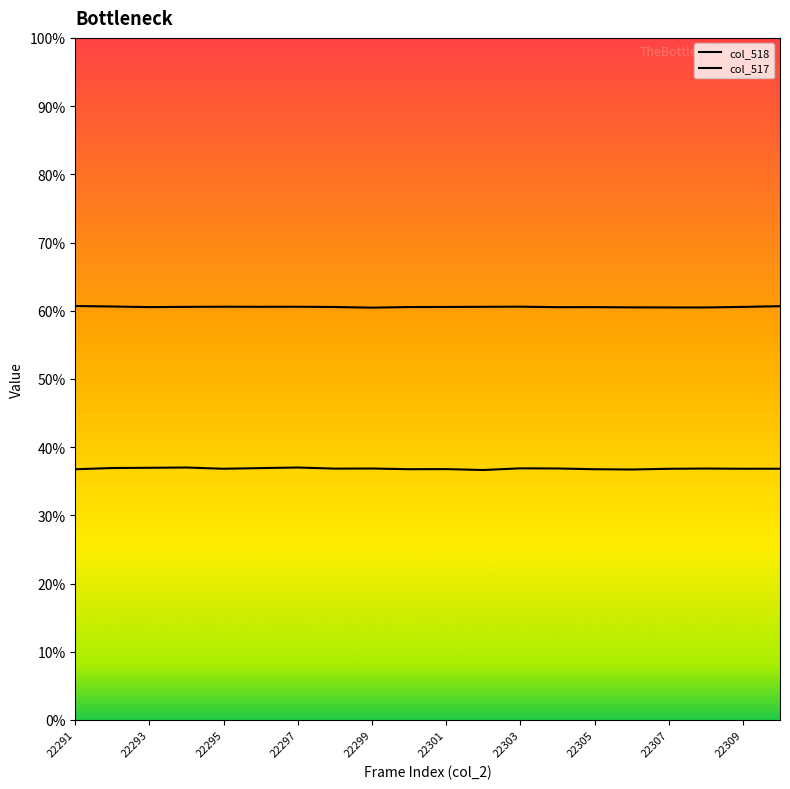

True or false: col_517 and col_518 intersect in this chart.

False